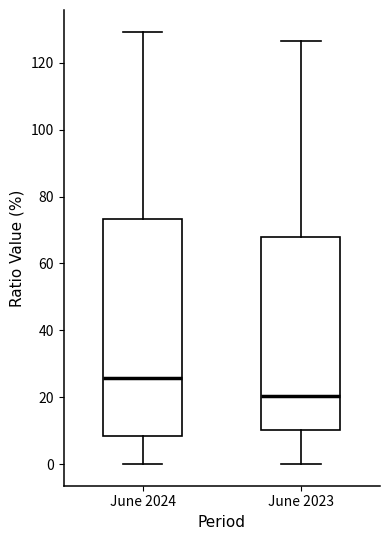

Reading left to right, transcribe this box plot: for each box, give where its median line is, the range the box spans, and where its two whiskers end, as read against the y-axis. The values are not printed on the chart, so give them approximately, as read against the axis.

June 2024: median 26, box 8 to 74, whiskers 0 to 130
June 2023: median 20, box 10 to 68, whiskers 0 to 126